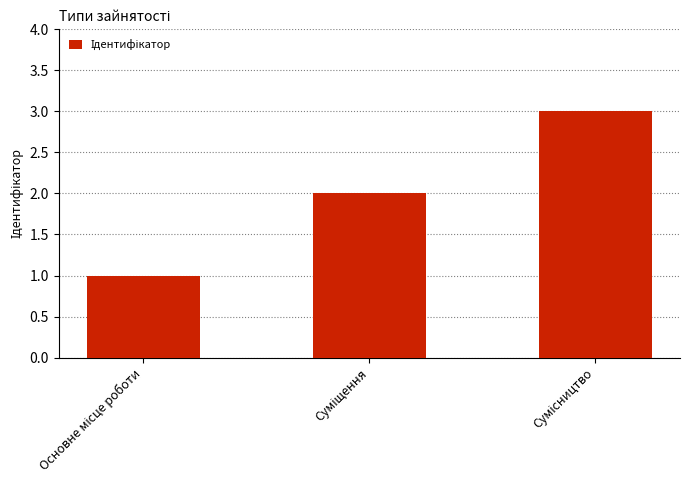

What is the greatest value displayed?

3